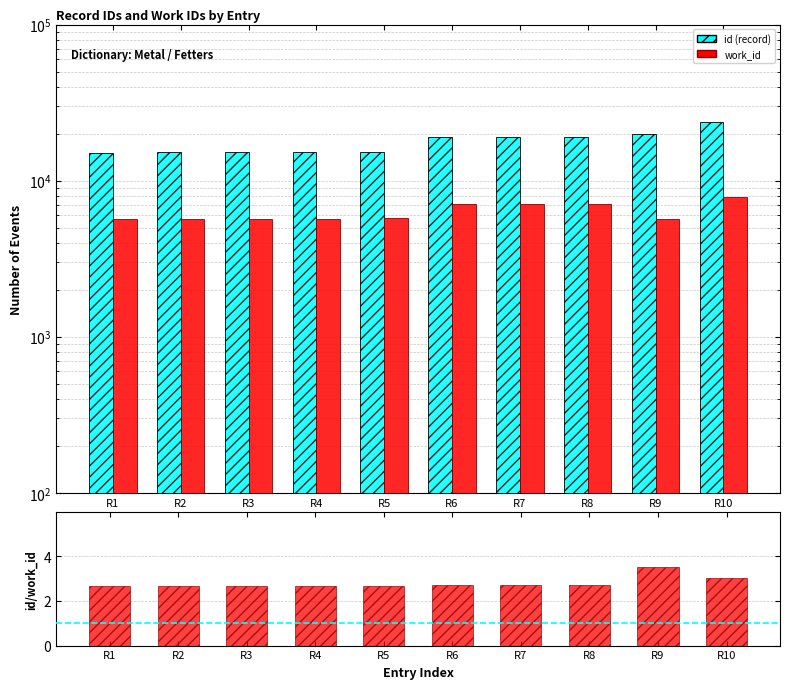

What is the difference between the maximum and minimum values in the work_id series?

2192.0